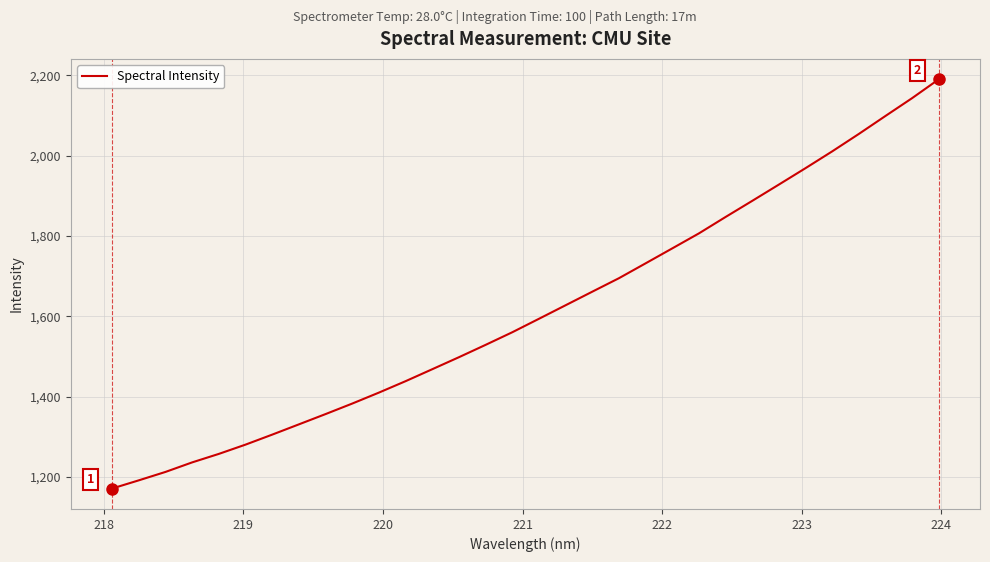

What is the smallest value displayed?

1171.2